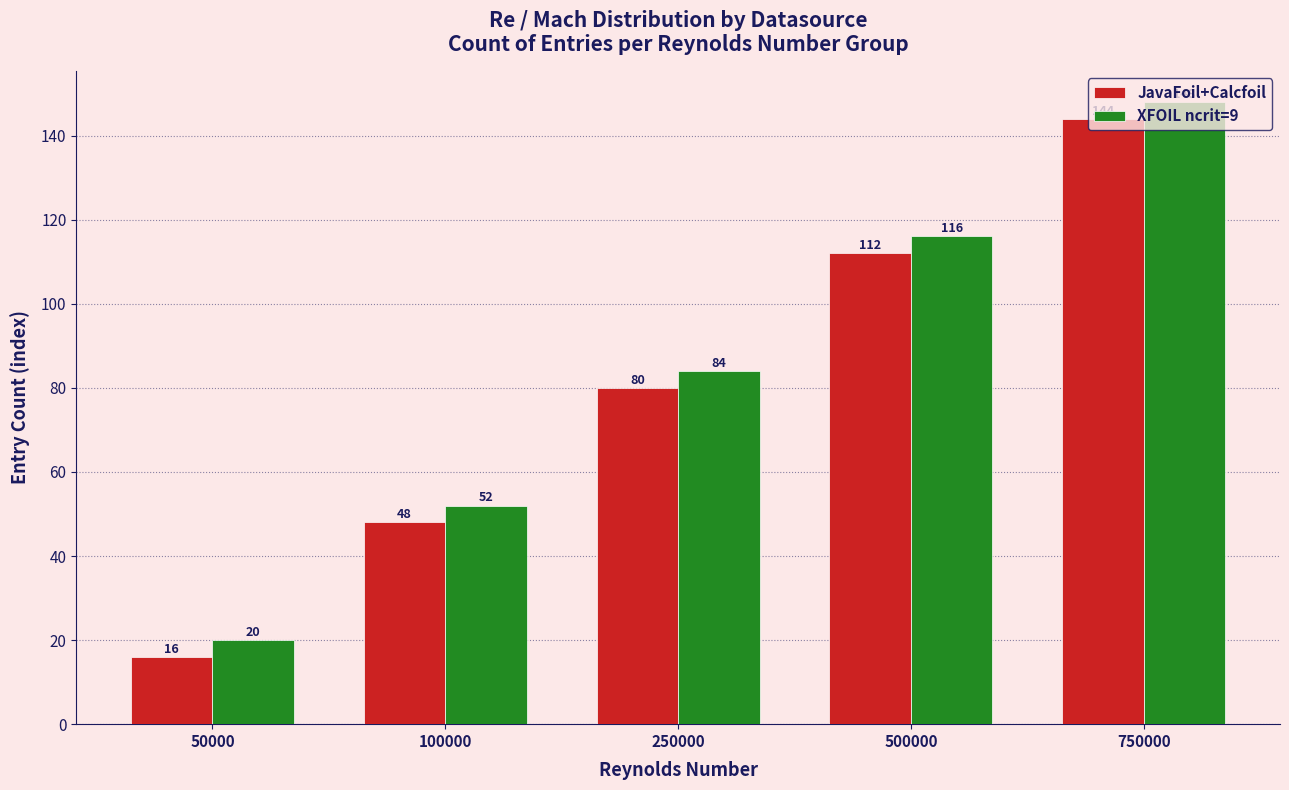

Rank the series by their average value, from lowest to highest.

JavaFoil+Calcfoil, XFOIL ncrit=9